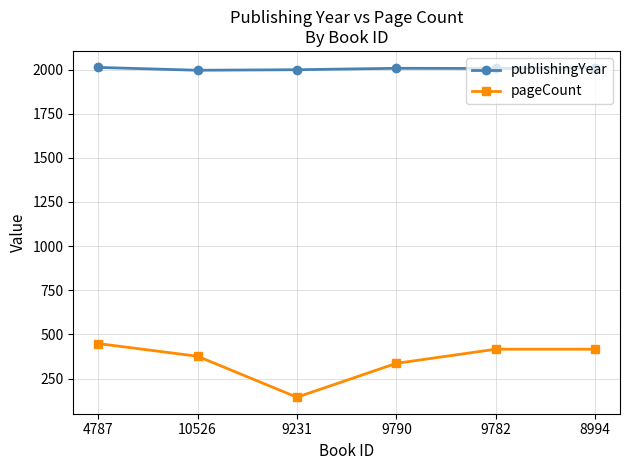

Between 10526 and 9231, which series saw the biggest shift?

pageCount